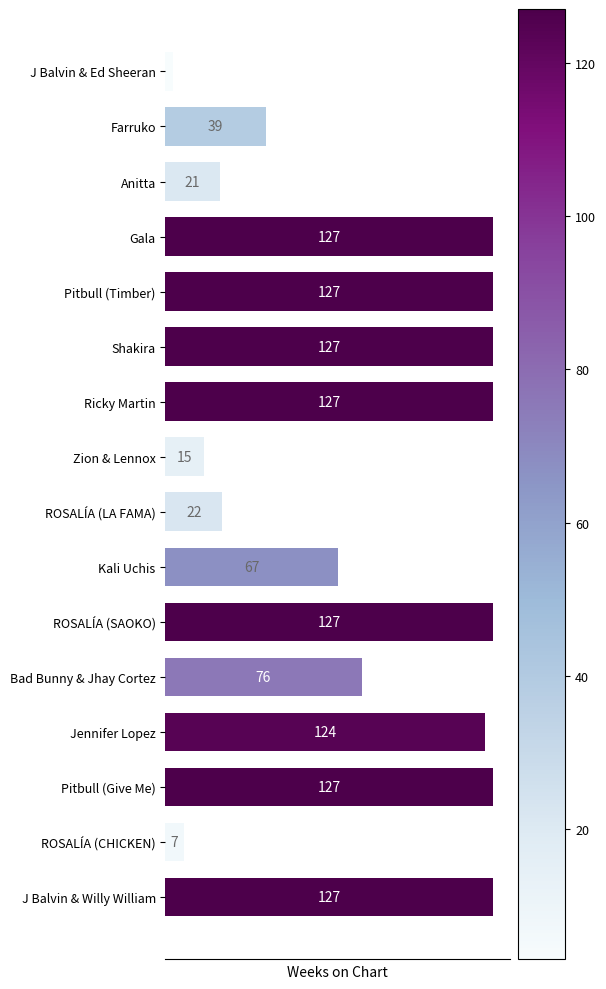

What is the label of the 9th bar from the top?

ROSALÍA (LA FAMA)